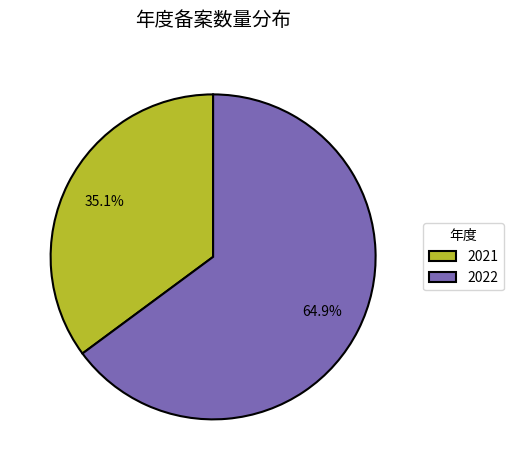

What is the smallest slice in the pie chart?

2021